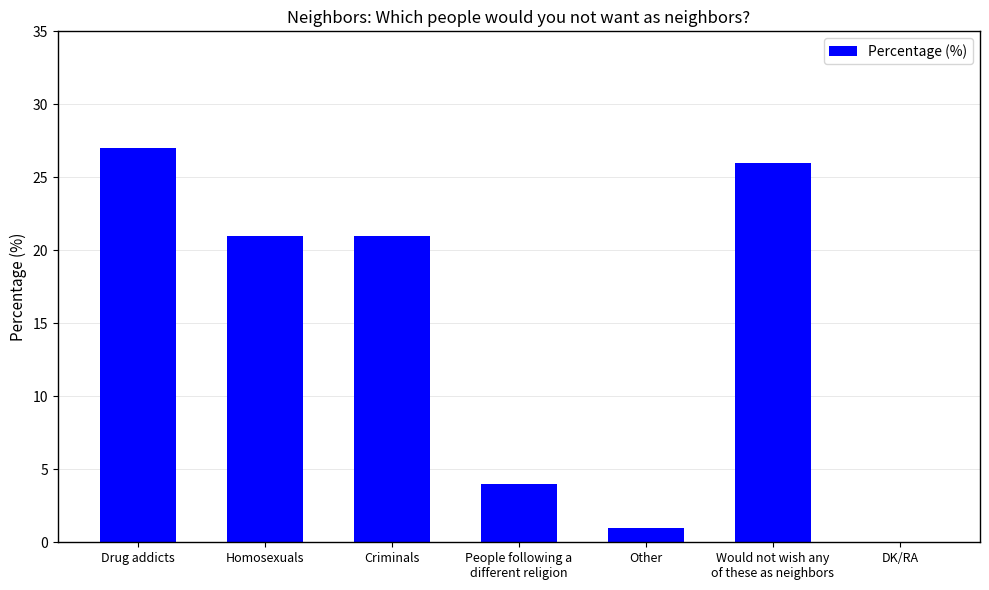

How many values are above zero?

6